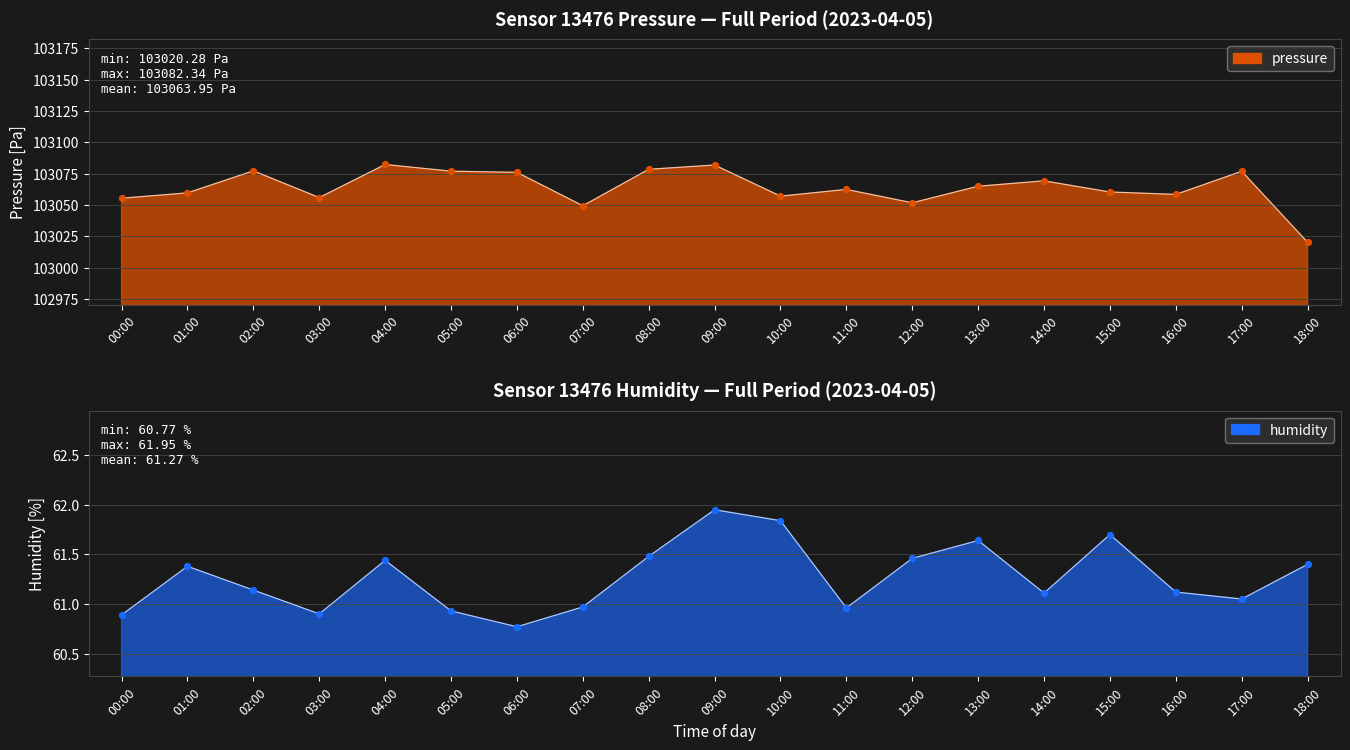

Which series has the largest total across all categories?

pressure